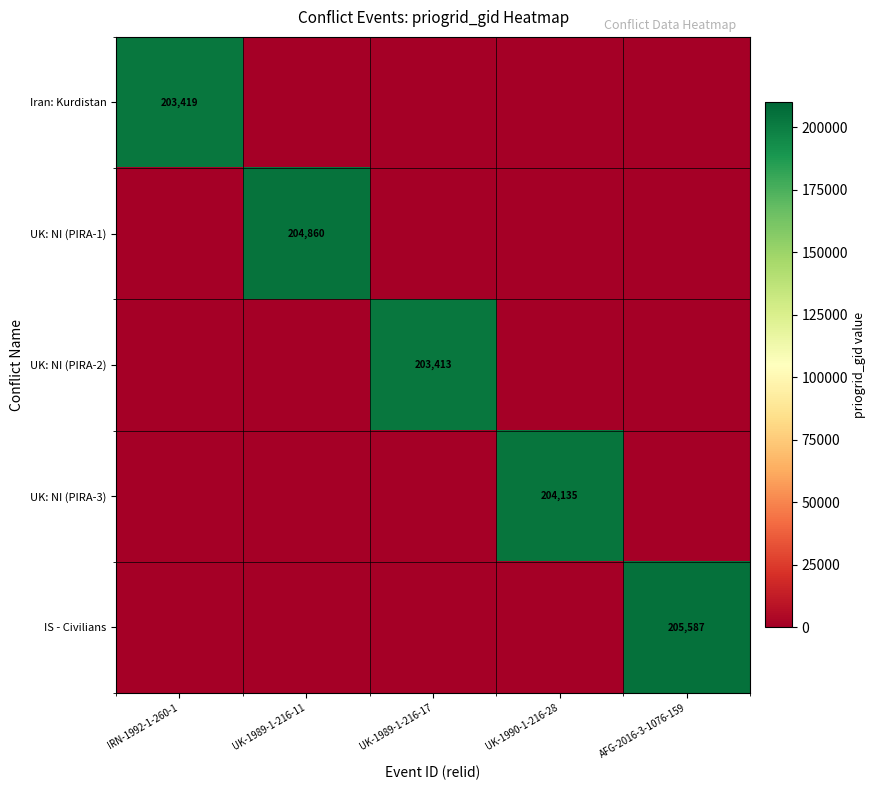

Rank the series by their maximum value, from highest to lowest.

IS - Civilians, UK: NI (PIRA-1), UK: NI (PIRA-3), Iran: Kurdistan, UK: NI (PIRA-2)